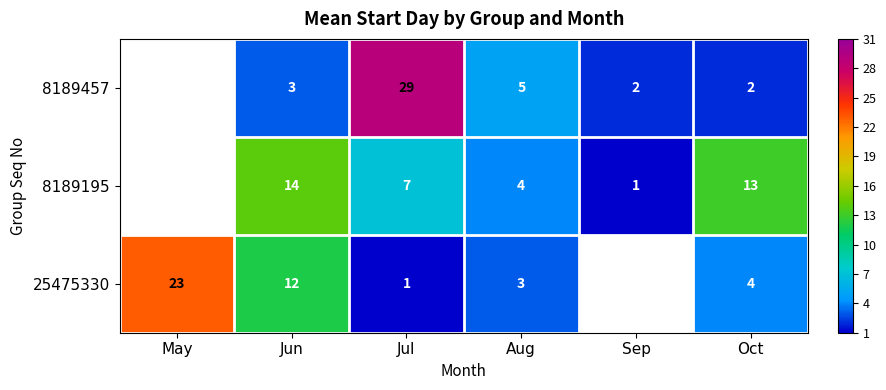

Rank the series at Jul from lowest to highest value.

25475330, 8189195, 8189457